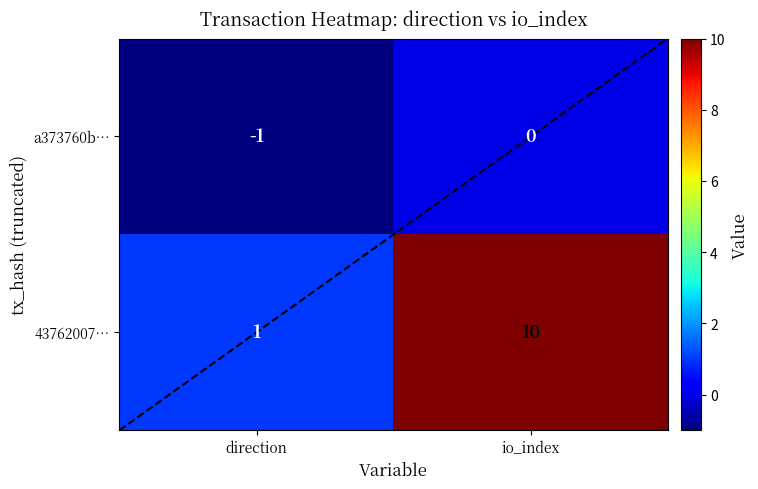

At direction, list the series in order from smallest to largest.

a373760b…, 43762007…